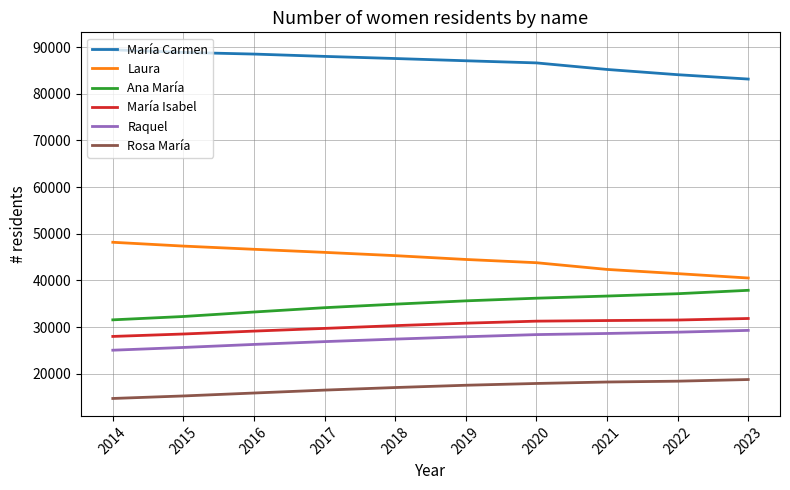

What is the maximum value for Laura?

48170